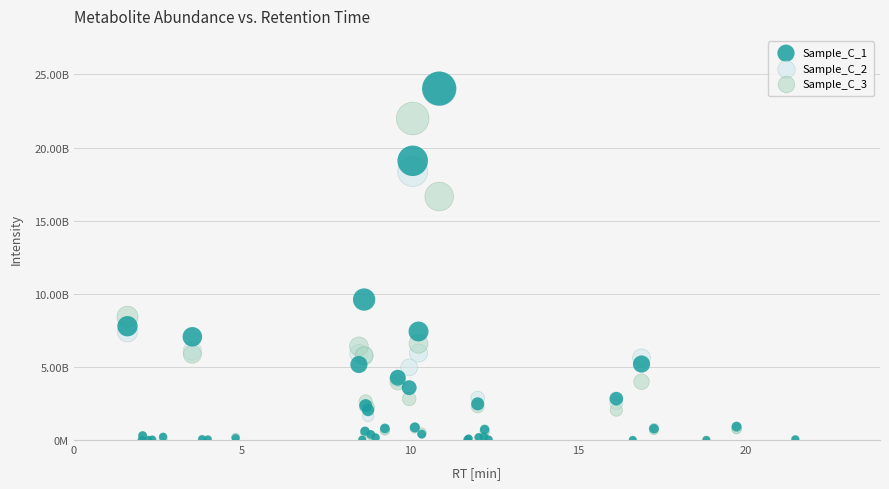

What are all the series names shown in the legend?

Sample_C_1, Sample_C_2, Sample_C_3